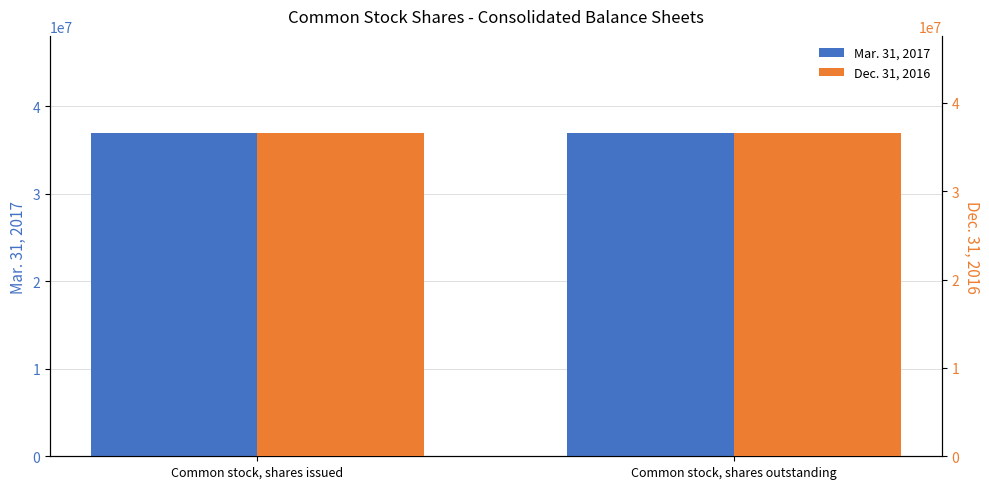

The Dec. 31, 2016 series shows 36607922 at Common stock, shares issued. True or false?

True